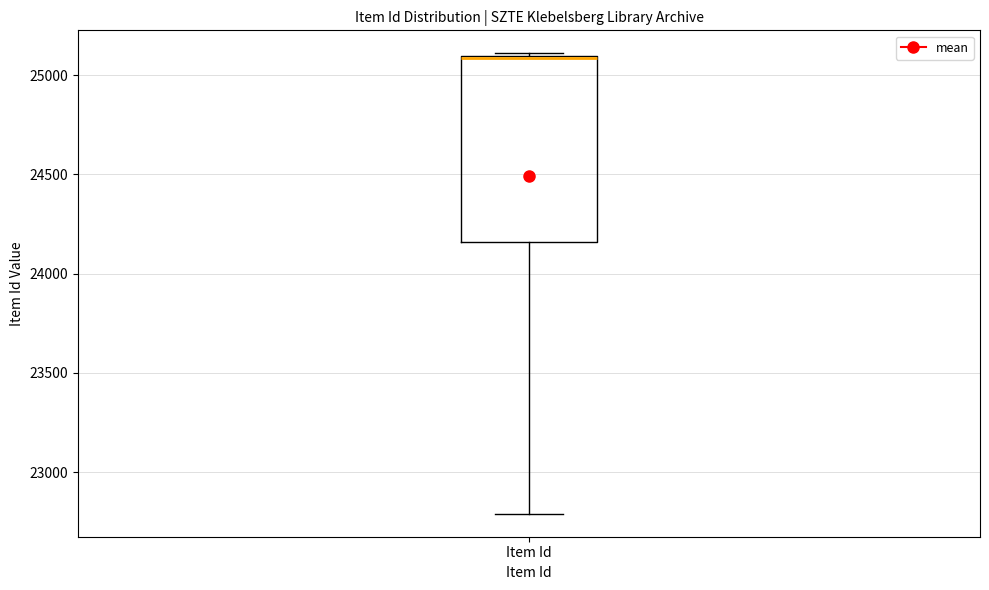

Read this box plot against the y-axis: the position of the median line, the range covered by the box, and the ends of both whiskers. The values are not printed on the chart, so give them approximately, as read against the axis.

median 25100 (drawn on the box's upper edge), box 24150 to 25100, whiskers 22800 to 25100